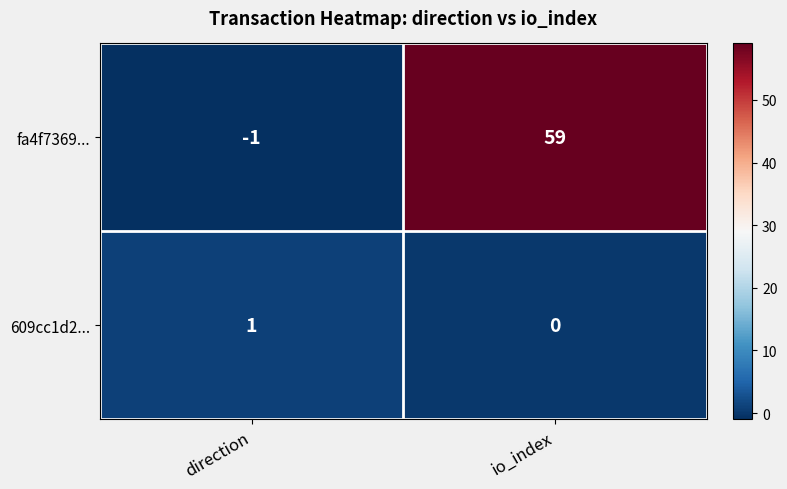

Count the number of categories in the chart.

2